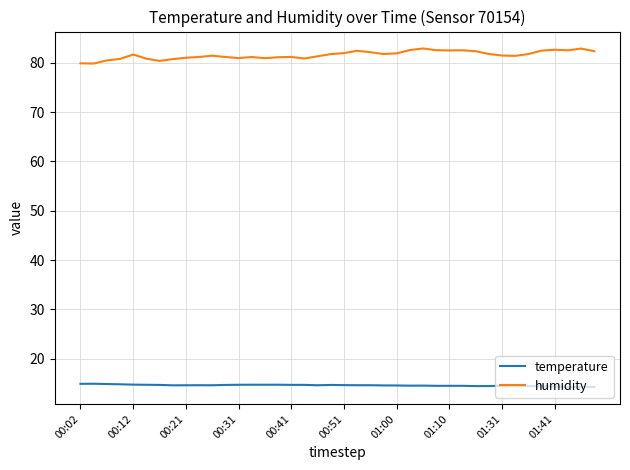

List the series in order of their peak value, highest first.

humidity, temperature